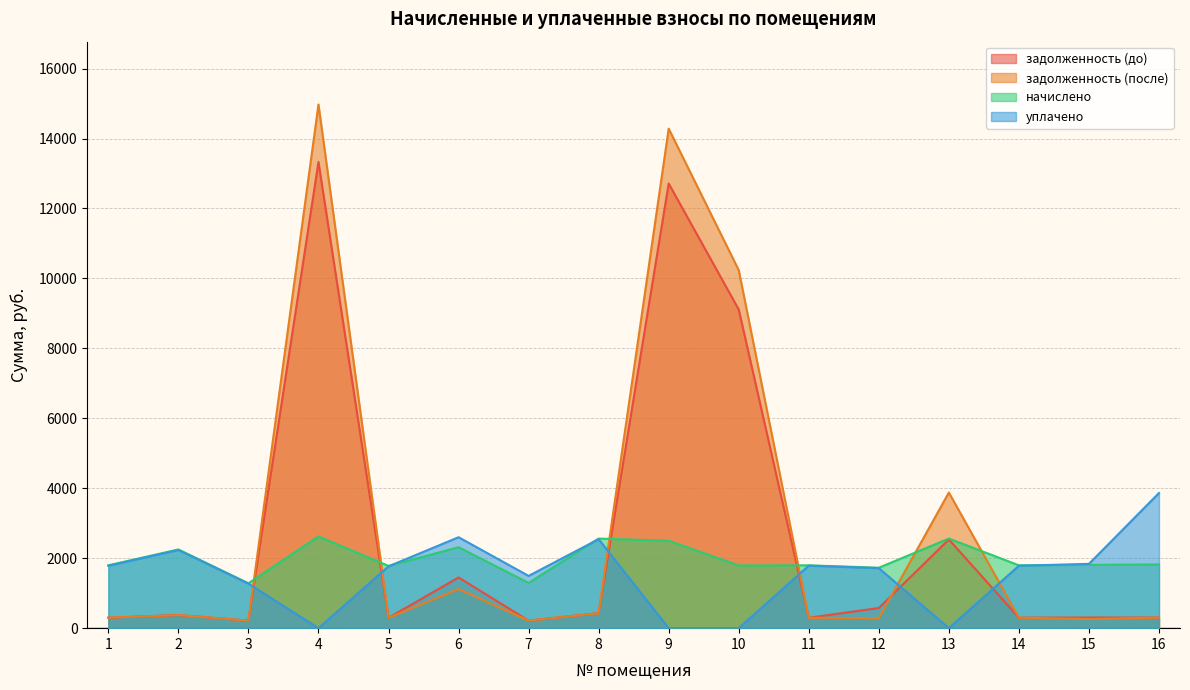

Where do задолженность (до) and уплачено first cross each other?

3 and 4